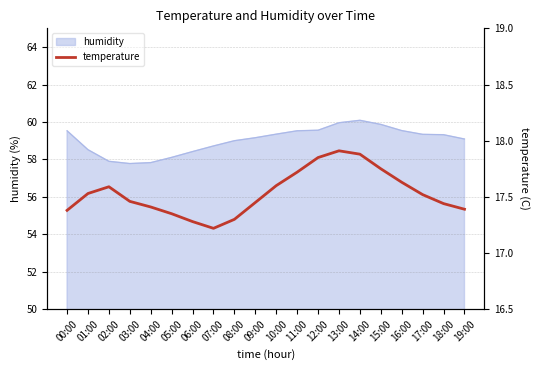

Is it true that humidity equals 59.1 at 19:00?

True